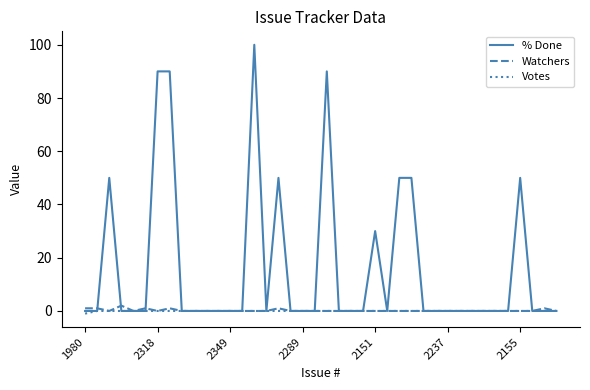

Which series has the widest spread of values?

% Done